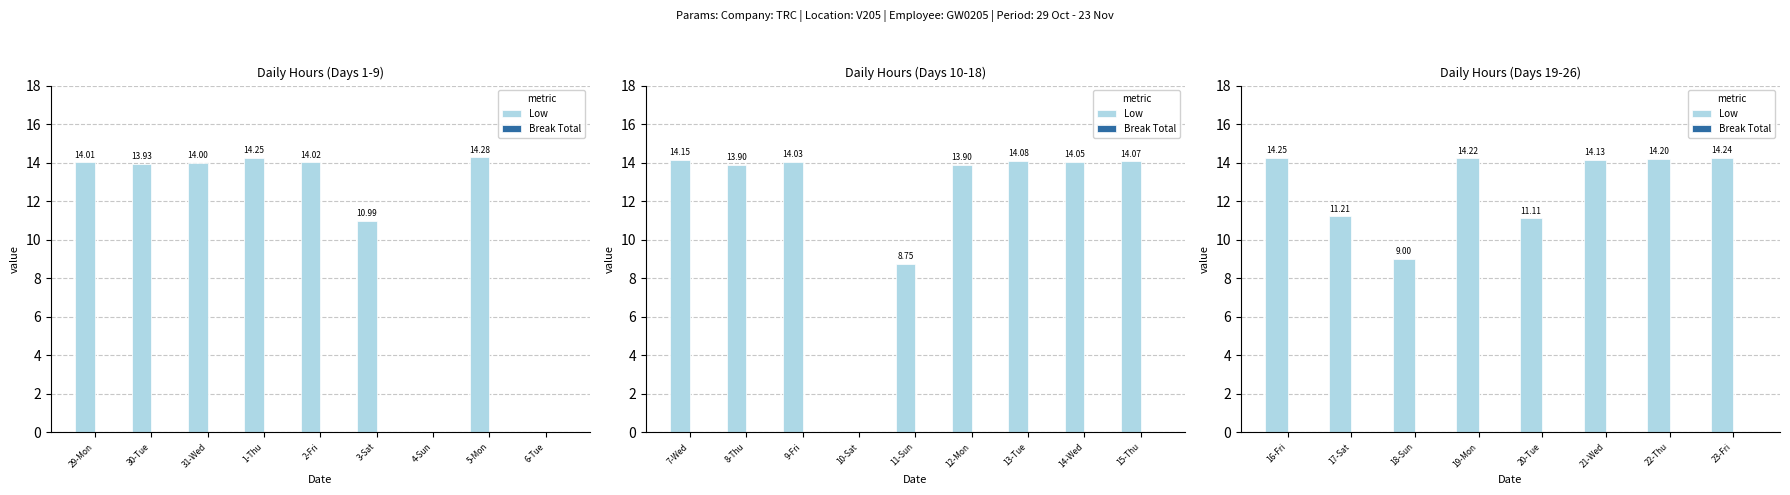

Between 18-Sun and 21-Wed, which series saw the biggest shift?

Low